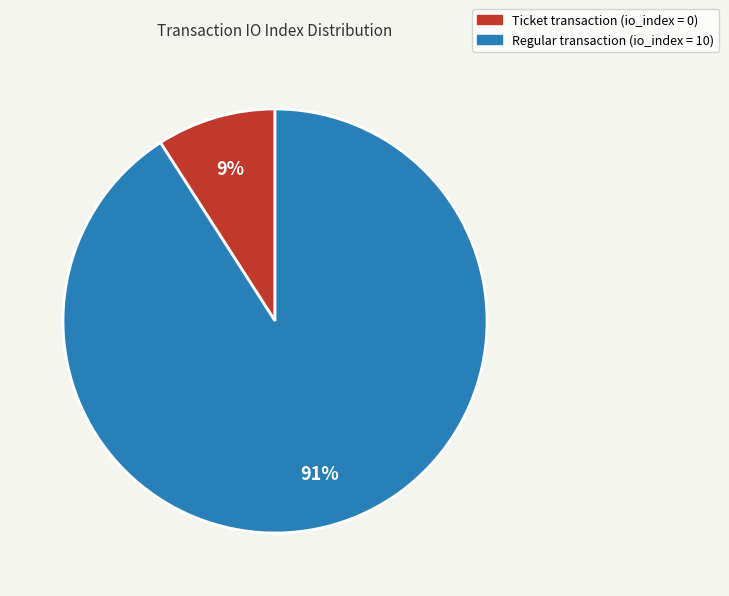

Rank the categories by value from highest to lowest.

Regular transaction (io_index = 10), Ticket transaction (io_index = 0)